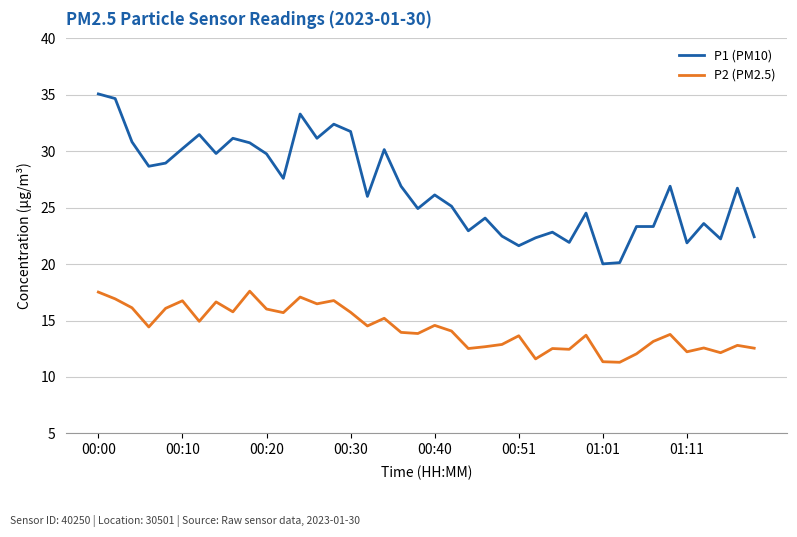

True or false: P2 (PM2.5) and P1 (PM10) intersect in this chart.

False